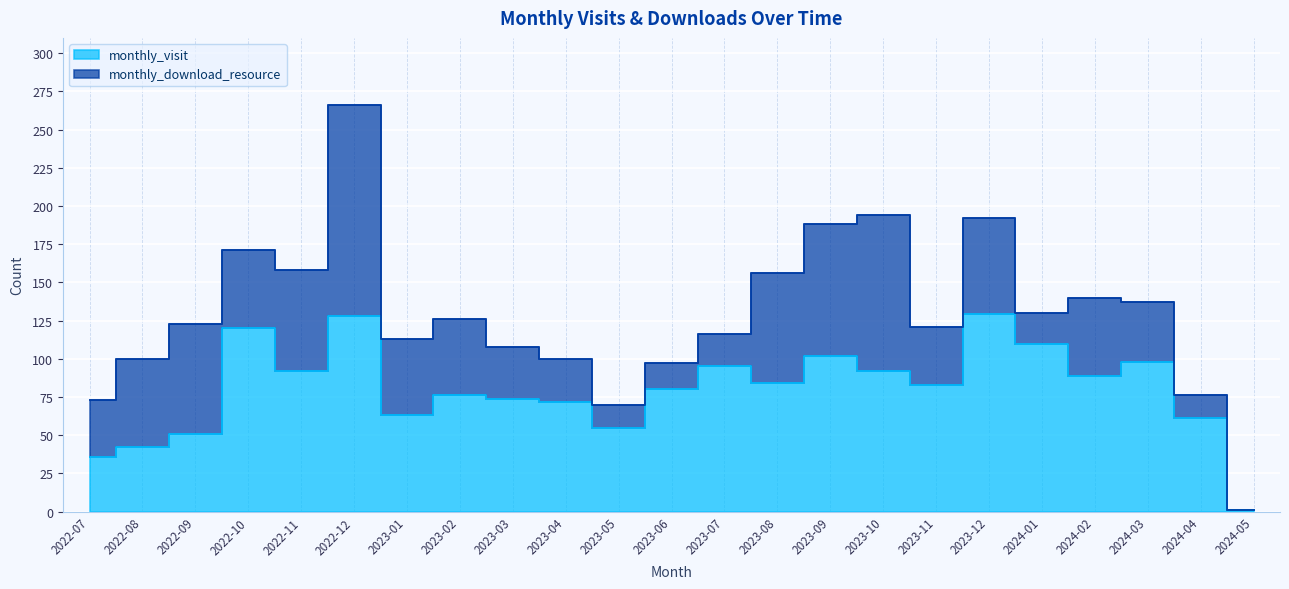

What is the average value?

80